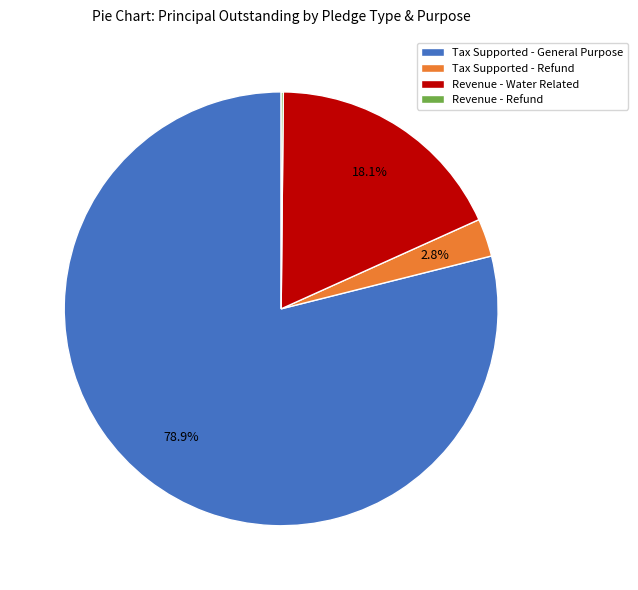

Is Revenue - Water Related the majority of the pie?

No